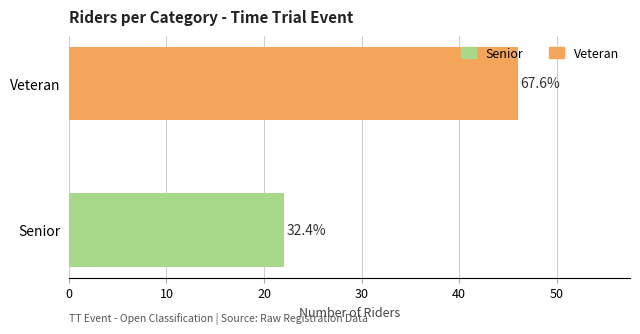

What value does the data have at Veteran, to the nearest 10?

50